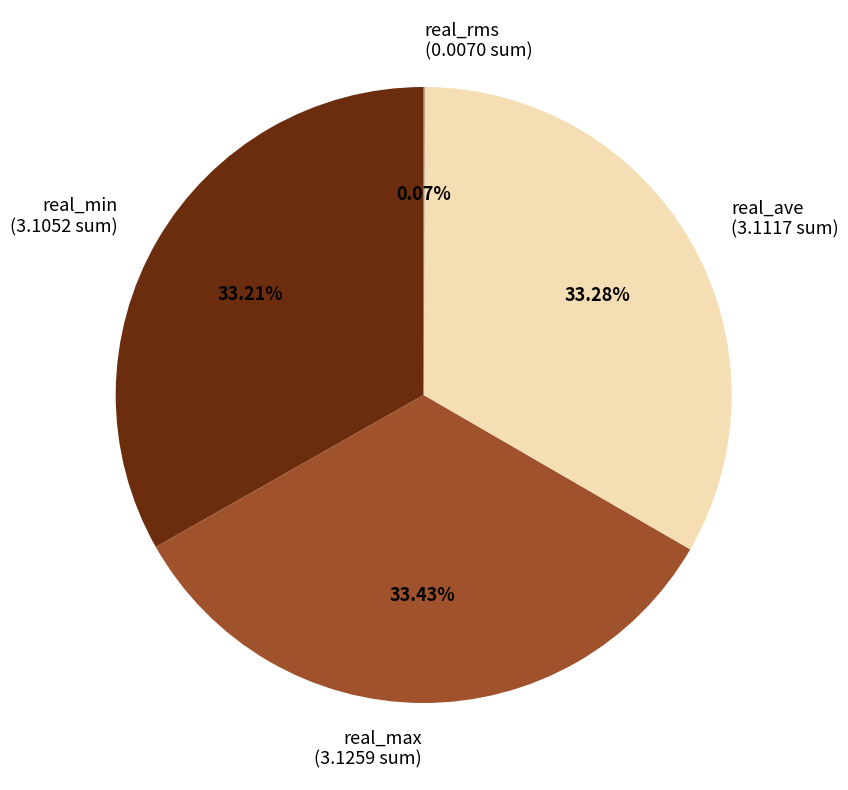

Is there a majority slice in this chart?

No